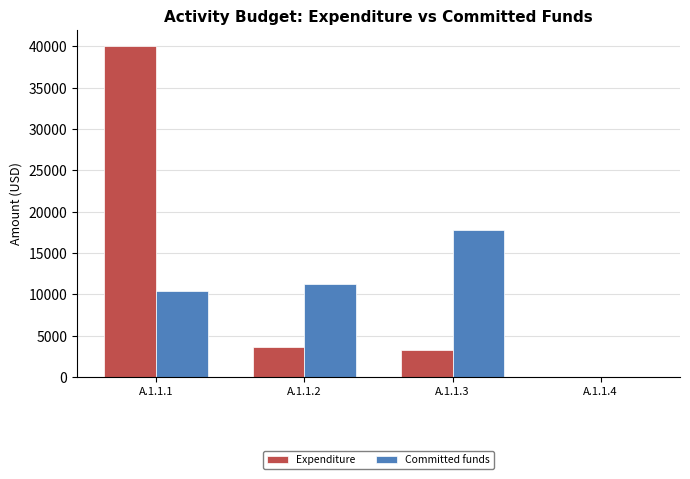

Where is Committed funds nearest to the value 8877?

A.1.1.1